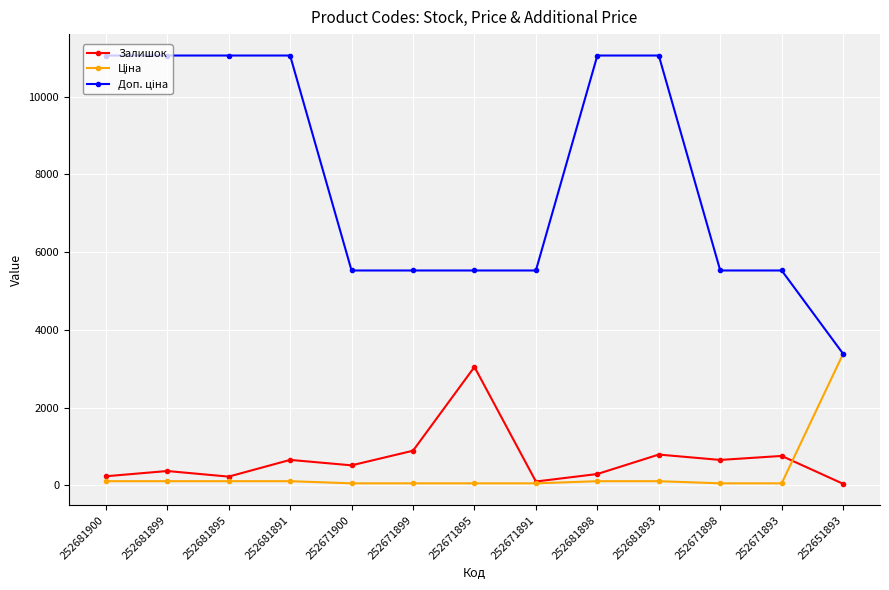

Is it true that Залишок equals 760.0 at 252671893?

True